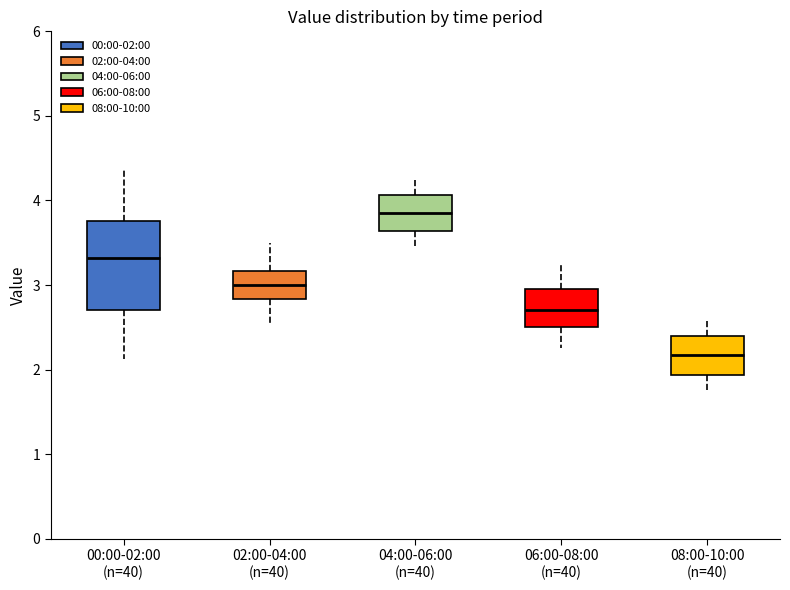

Reading left to right, read every box against the y-axis: the position of its median line, the range the box covers, and the ends of its whiskers. The values are not printed on the chart, so give them approximately, as read against the axis.

00:00-02:00 (n=40): median 3.3, box 2.7 to 3.8, whiskers 2.1 to 4.4
02:00-04:00 (n=40): median 3.0, box 2.8 to 3.2, whiskers 2.6 to 3.5
04:00-06:00 (n=40): median 3.9, box 3.6 to 4.1, whiskers 3.5 to 4.3
06:00-08:00 (n=40): median 2.7, box 2.5 to 3.0, whiskers 2.3 to 3.3
08:00-10:00 (n=40): median 2.2, box 1.9 to 2.4, whiskers 1.8 to 2.6